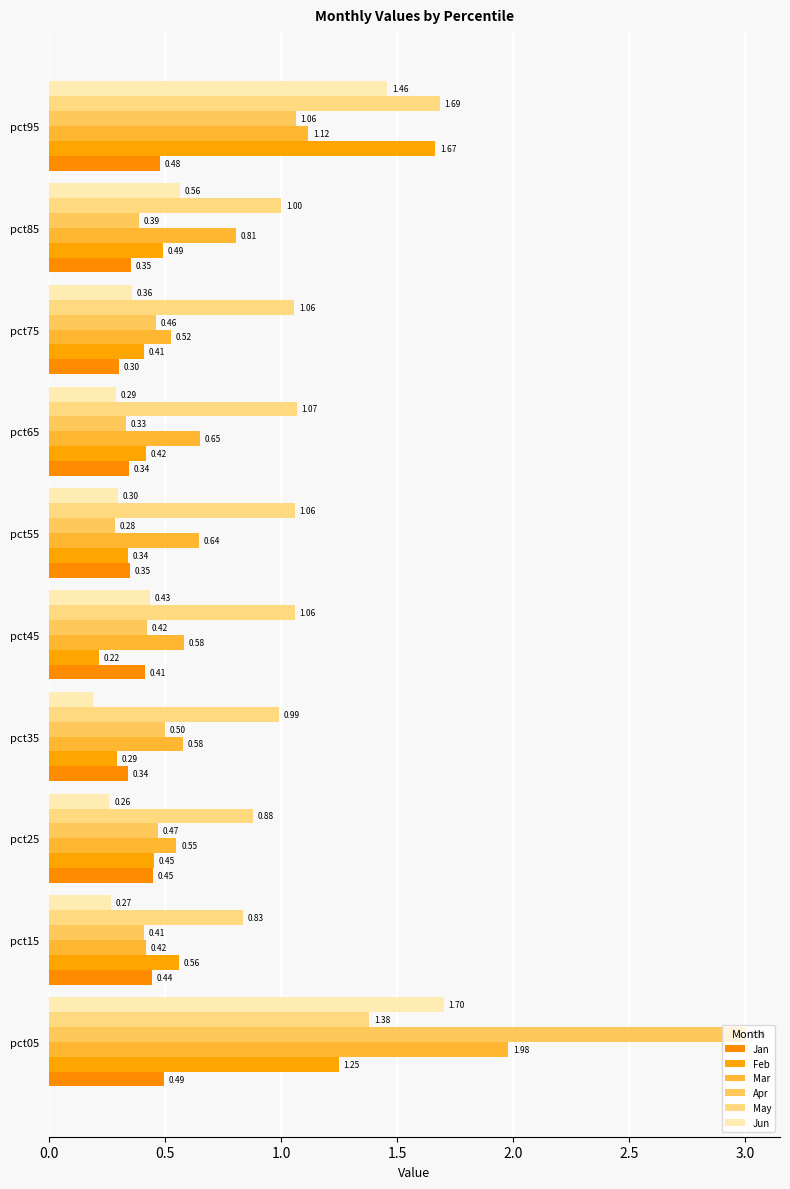

How many data points does each series have?

10